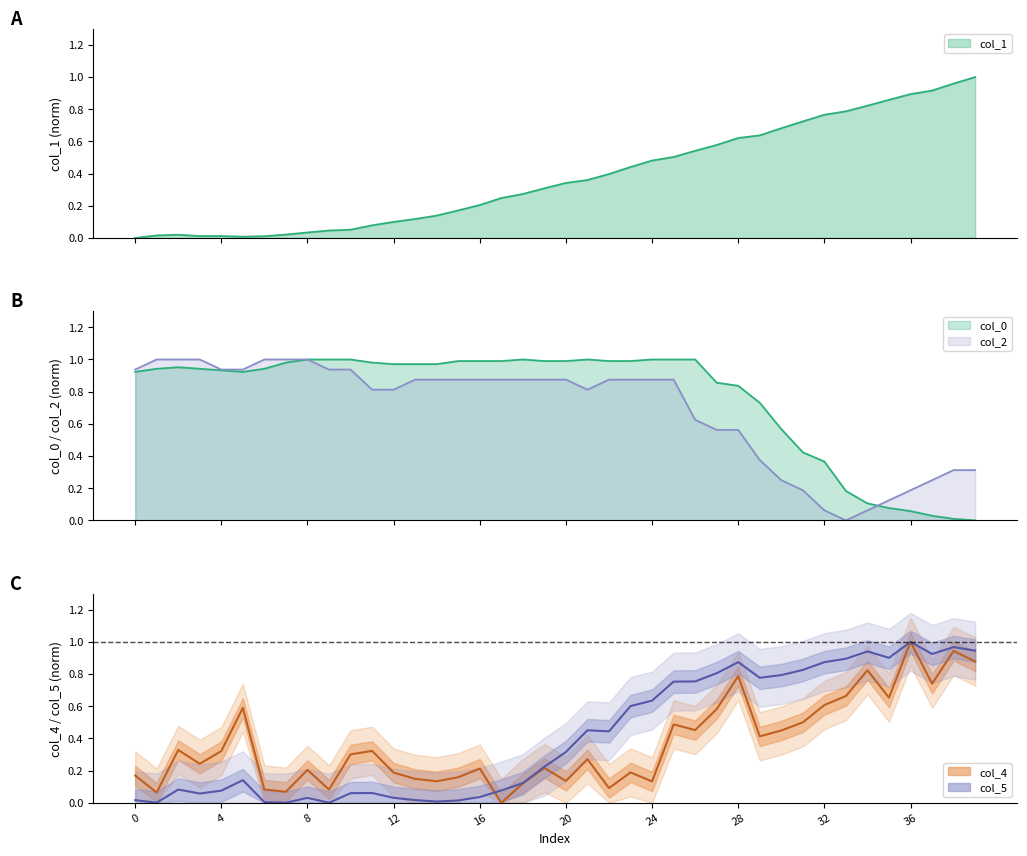

What is the value of the col_5 point at the 24th from the left?

0.6